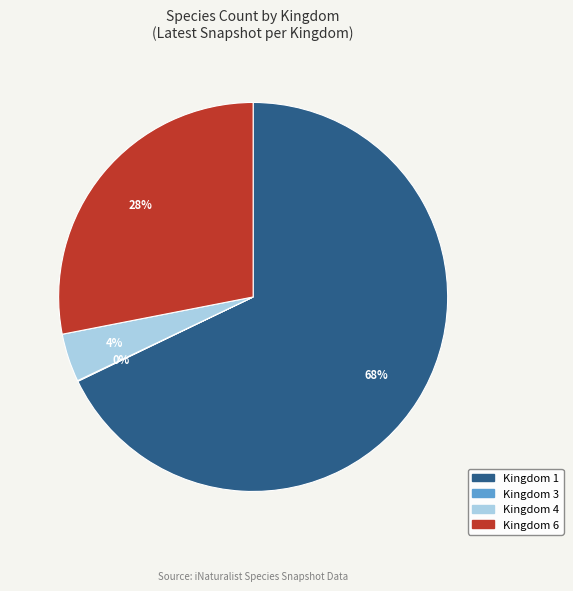

Is there a majority slice in this chart?

Yes